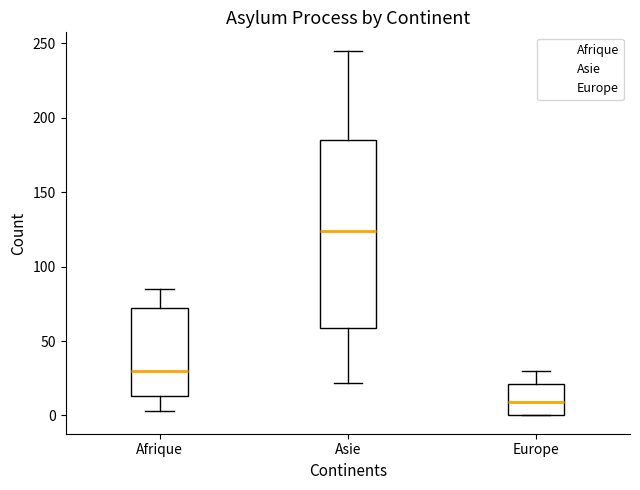

Where does the upper whisker of the box for Asie end on the y-axis? The values are not printed on the chart, so give them approximately, as read against the axis.

245